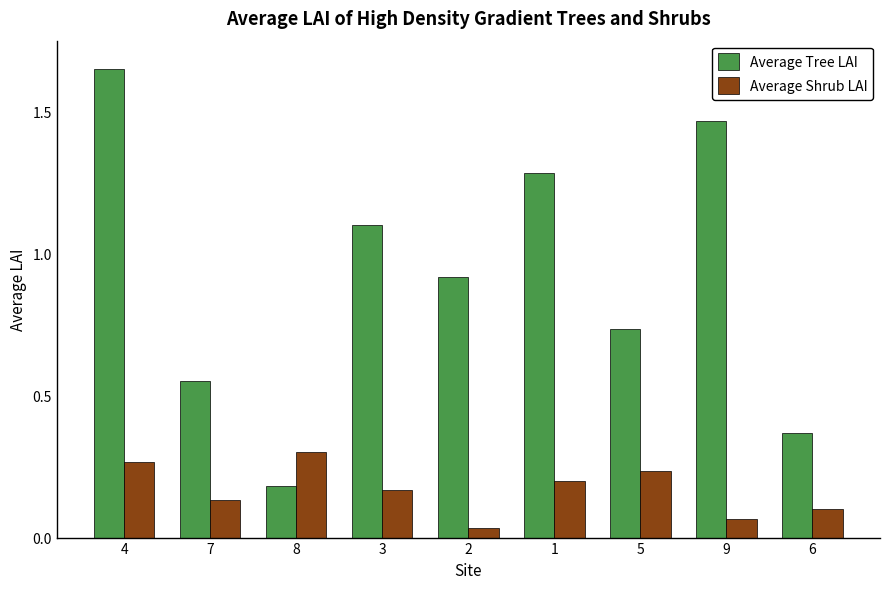

What is the spread (max minus min) of values at 4?

1.4